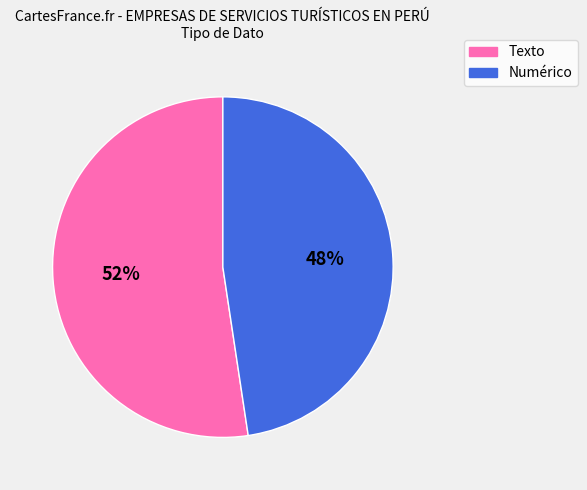

What percentage is the Numérico slice, to the nearest percent?

48%